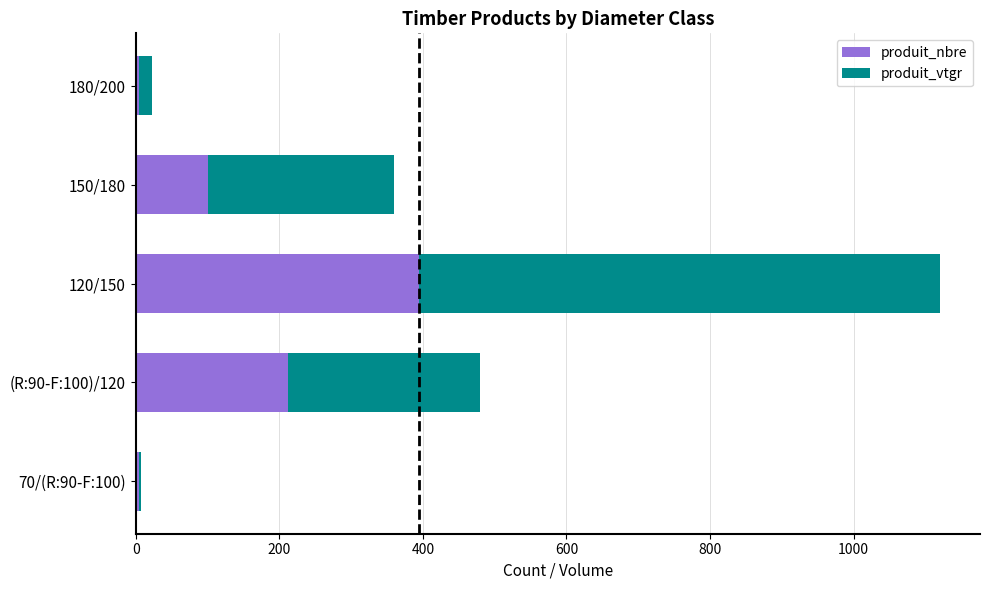

What is the average value of the produit_nbre series?

143.2